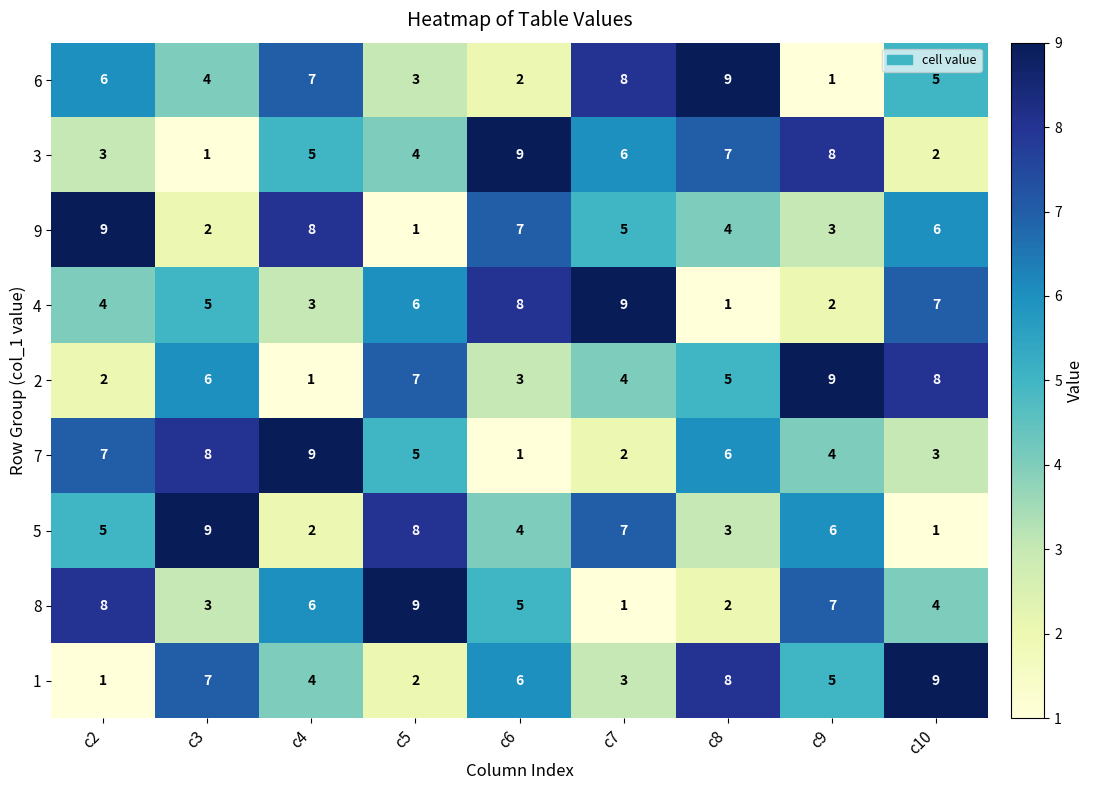

Is it true that 4 equals 8 at c6?

True